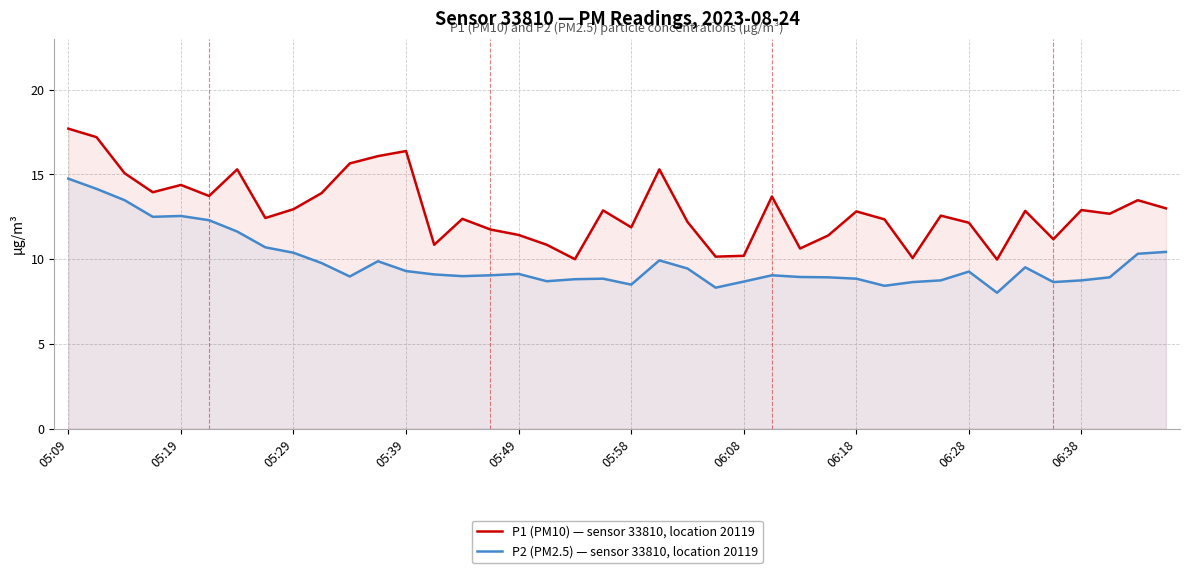

Which series has the widest spread of values?

P1 (PM10) — sensor 33810, location 20119